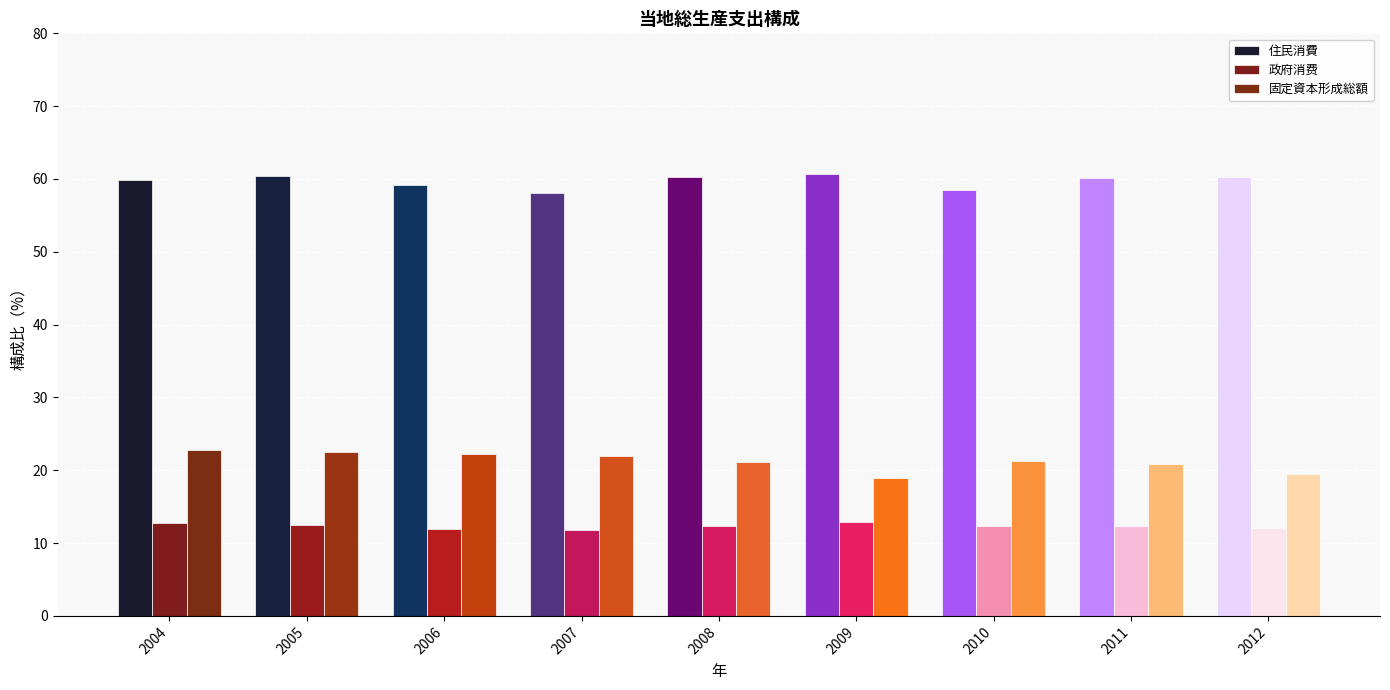

The value of 政府消费 at 2006 is 12.0. True or false?

True